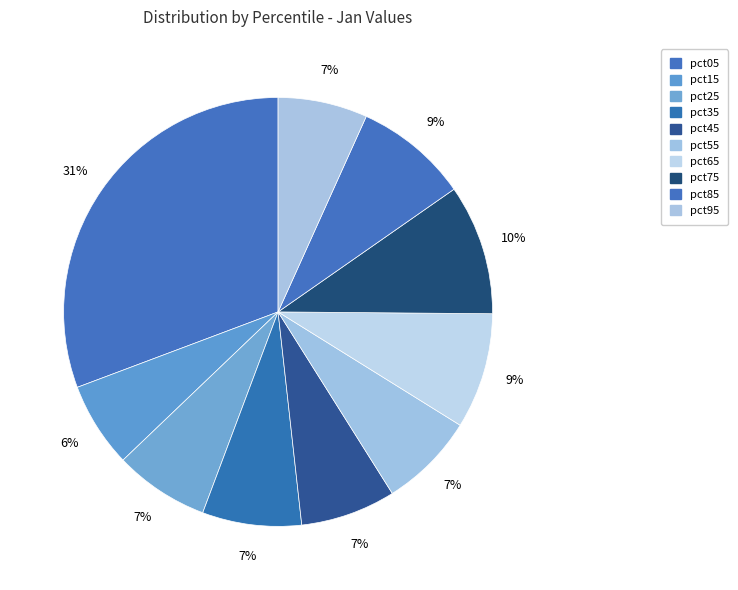

Count the number of slices in the pie.

10